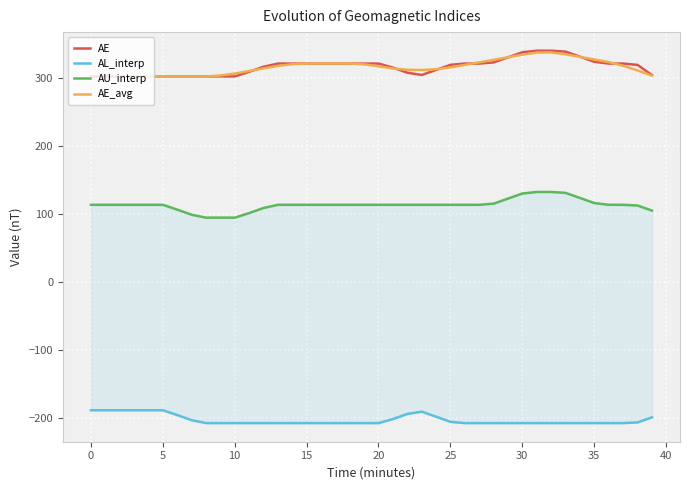

What is the lowest value of the AE series?

301.9